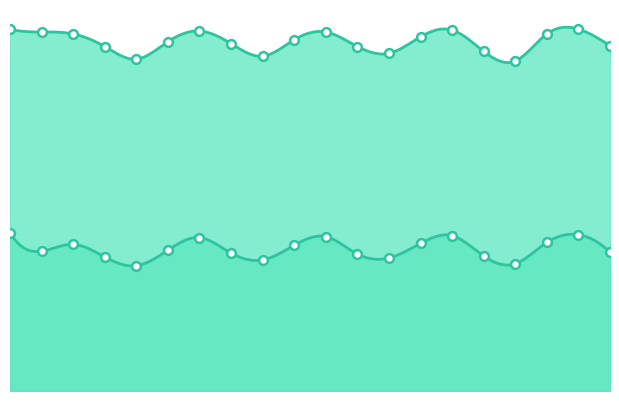

Which series reaches the minimum Y coordinate?

WBGT